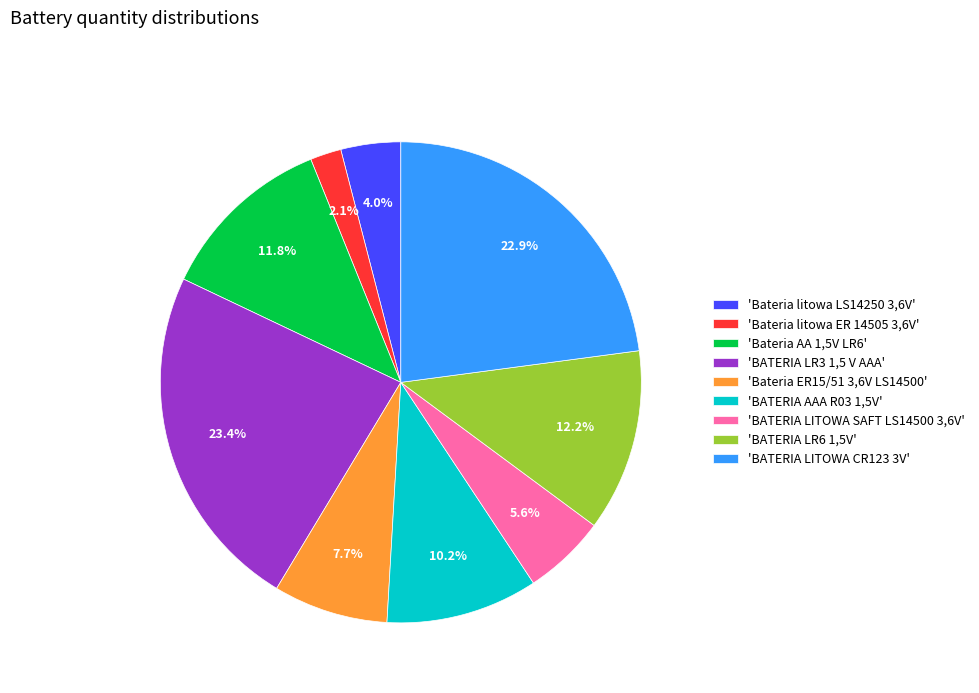

Which has a higher value, 'BATERIA AAA R03 1,5V' or 'Bateria litowa ER 14505 3,6V'?

'BATERIA AAA R03 1,5V'